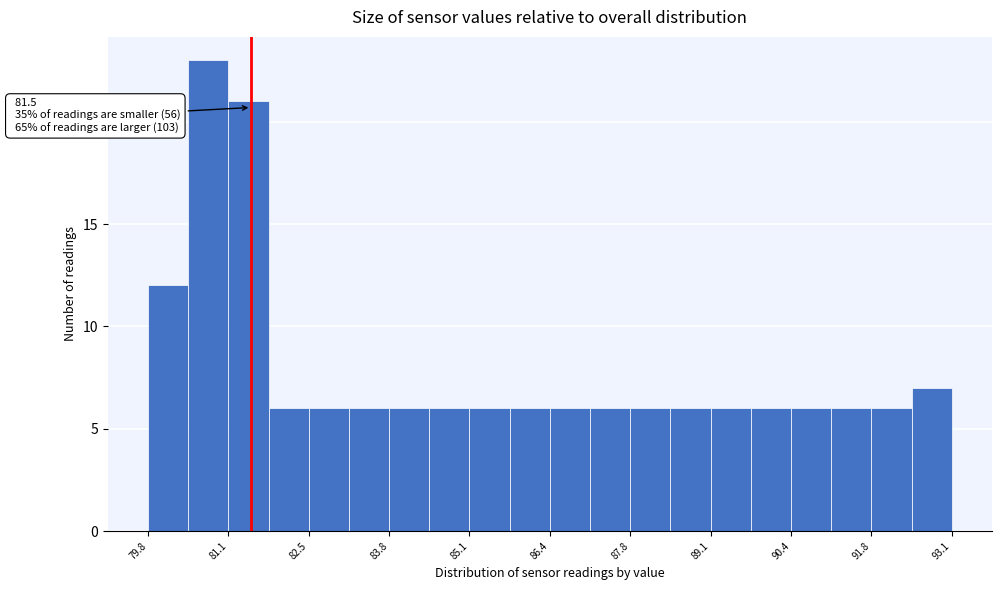

Around what value on the x-axis is the tallest bar? Give the approximate position of its centre, as read against the axis.

80.8